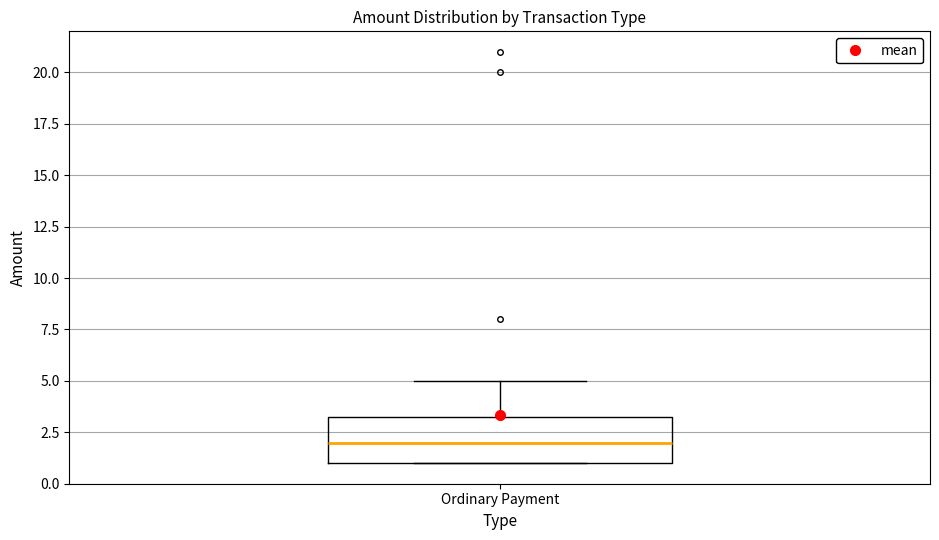

Where is the lower edge of the box for Ordinary Payment on the y-axis? The values are not printed on the chart, so give them approximately, as read against the axis.

1.0